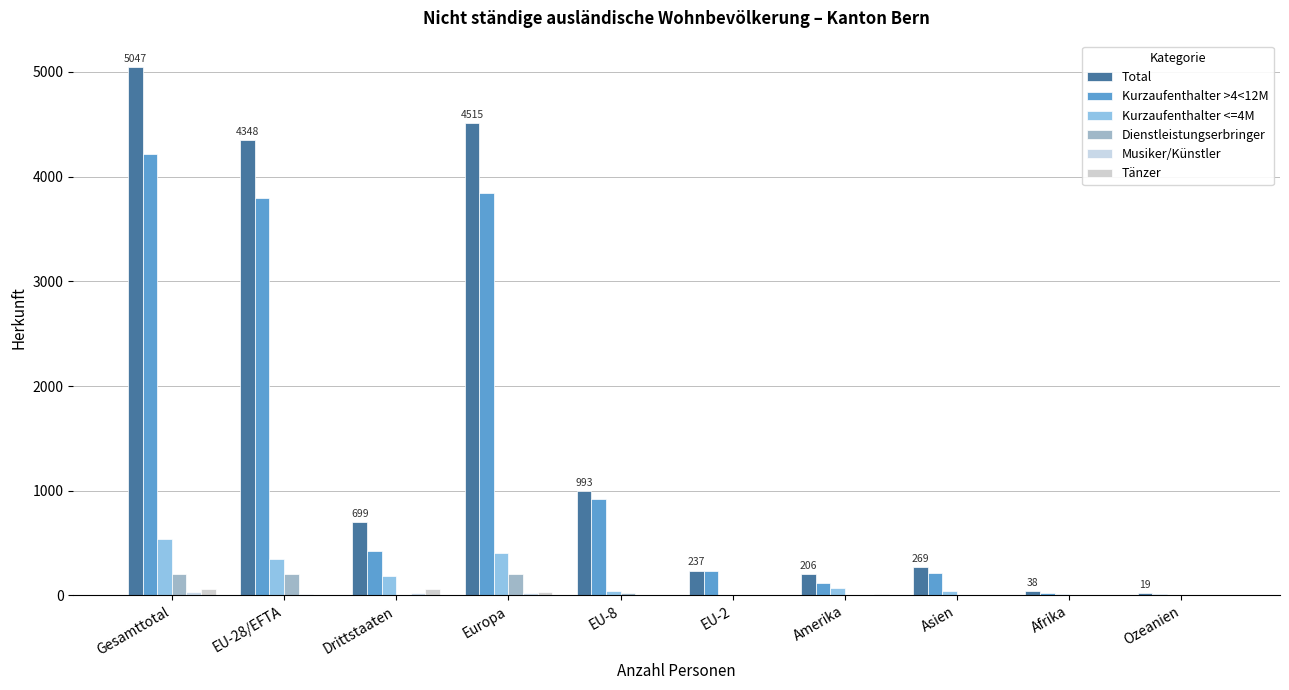

Which category has the highest value across all series?

Gesamttotal